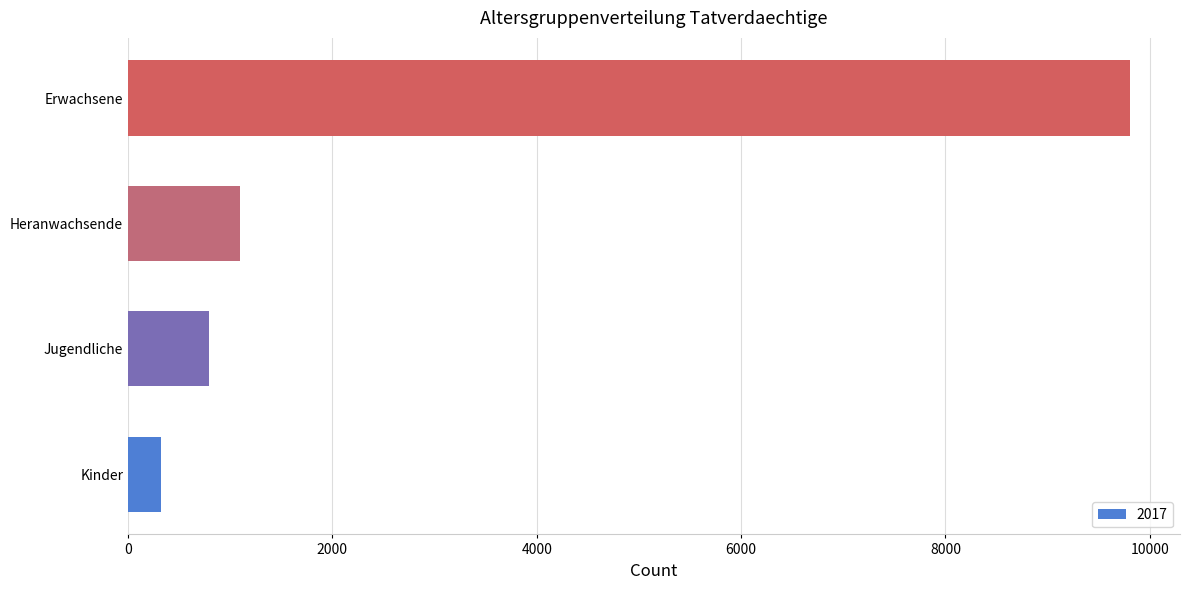

Reading bottom to top, extract all data points from this chart.

327	795	1093	9805